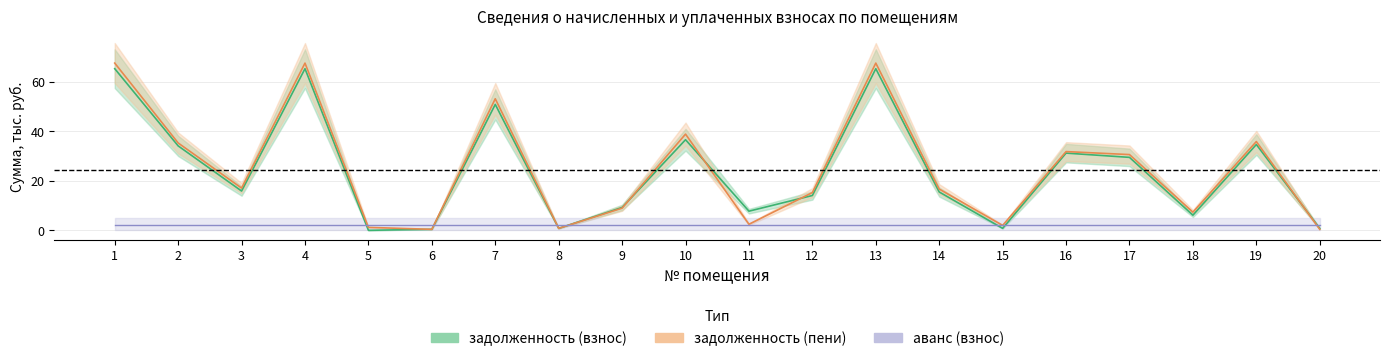

Where do задолженность (пени) and задолженность (взнос) first cross each other?

5 and 6